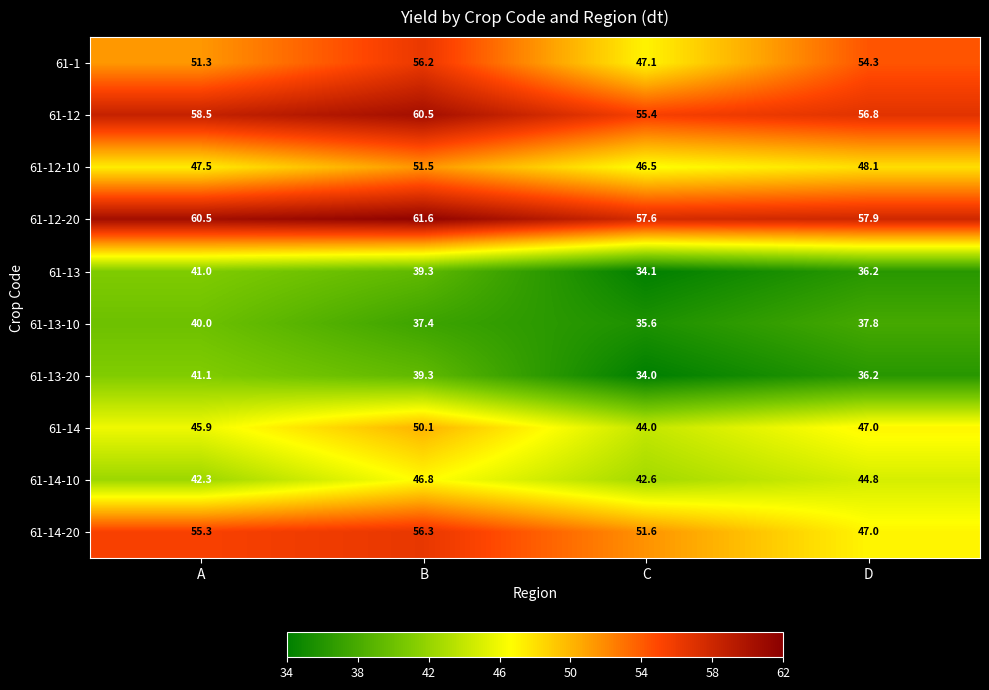

Rank the series by their maximum value, from highest to lowest.

61-12-20, 61-12, 61-14-20, 61-1, 61-12-10, 61-14, 61-14-10, 61-13-20, 61-13, 61-13-10